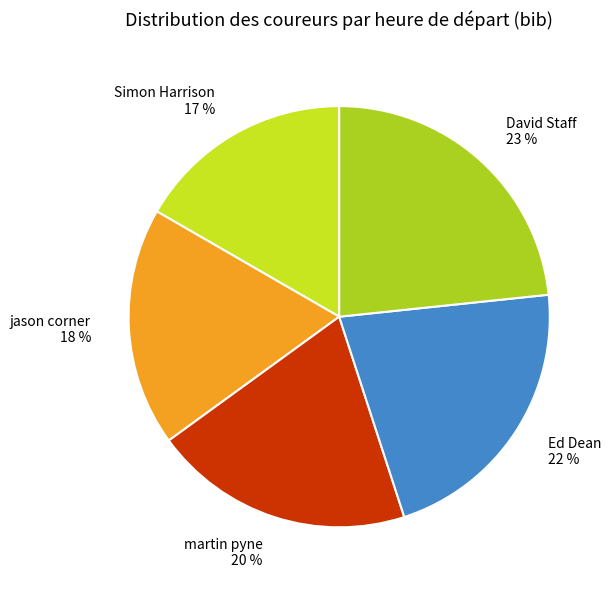

To the nearest percent, what percentage of the pie is Simon Harrison 17 %?

17%